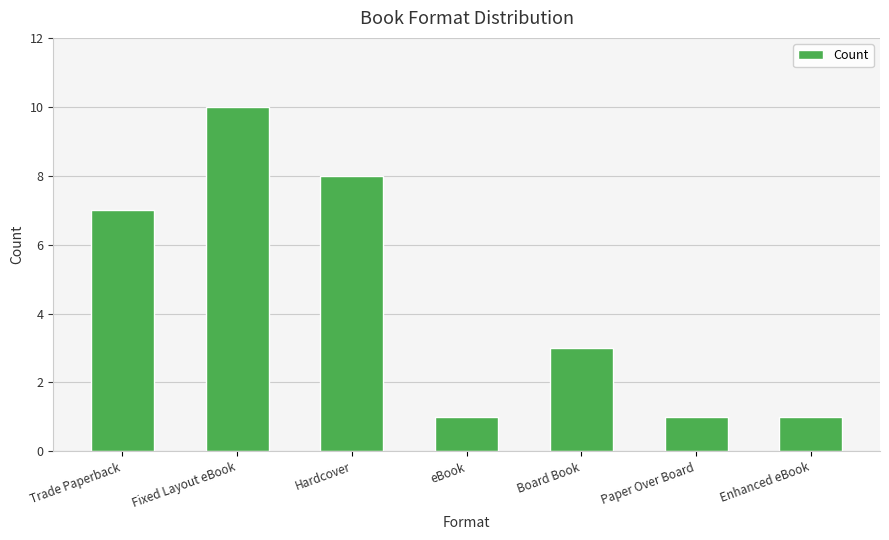

Reading right to left, list all the values displayed in this chart.

1	1	3	1	8	10	7